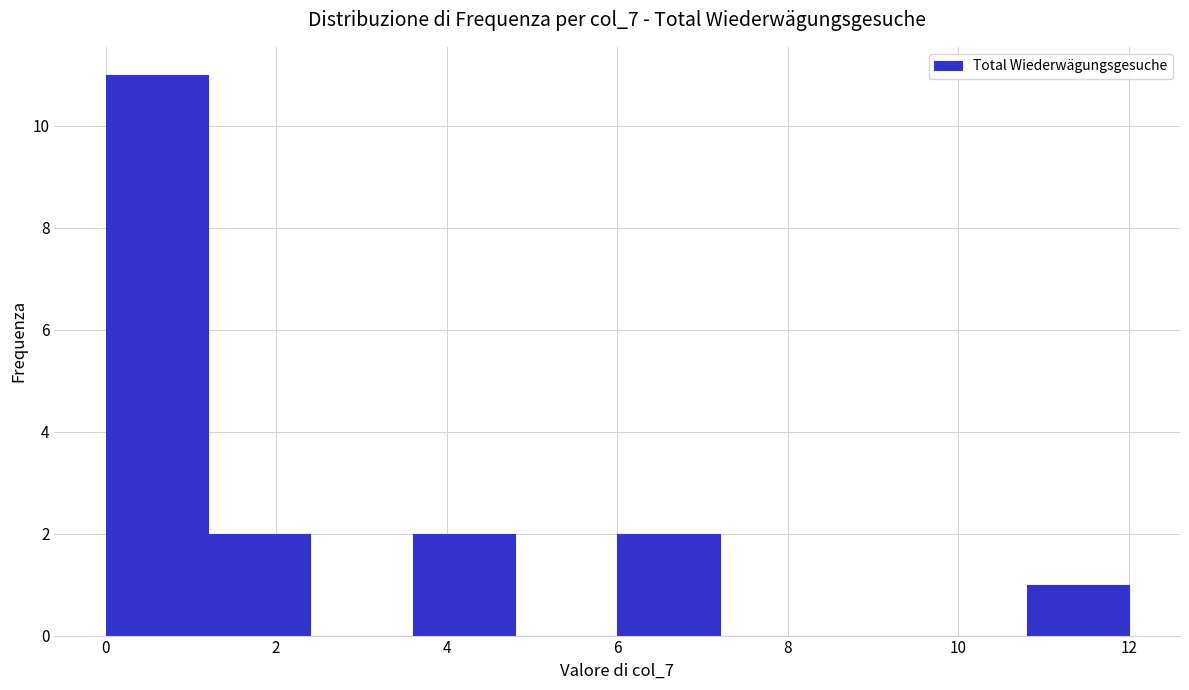

Which range on the x-axis has the tallest bar?

0.0 to 1.2